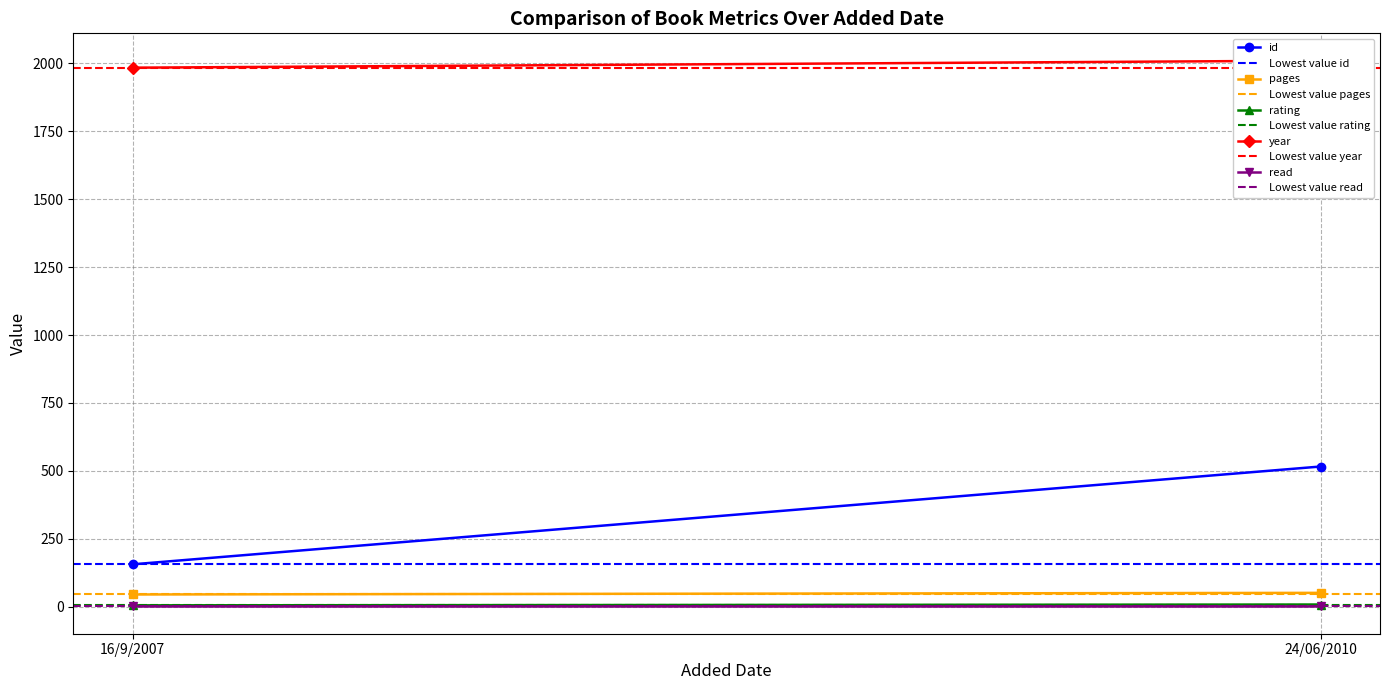

What is the average value of the rating series?

6